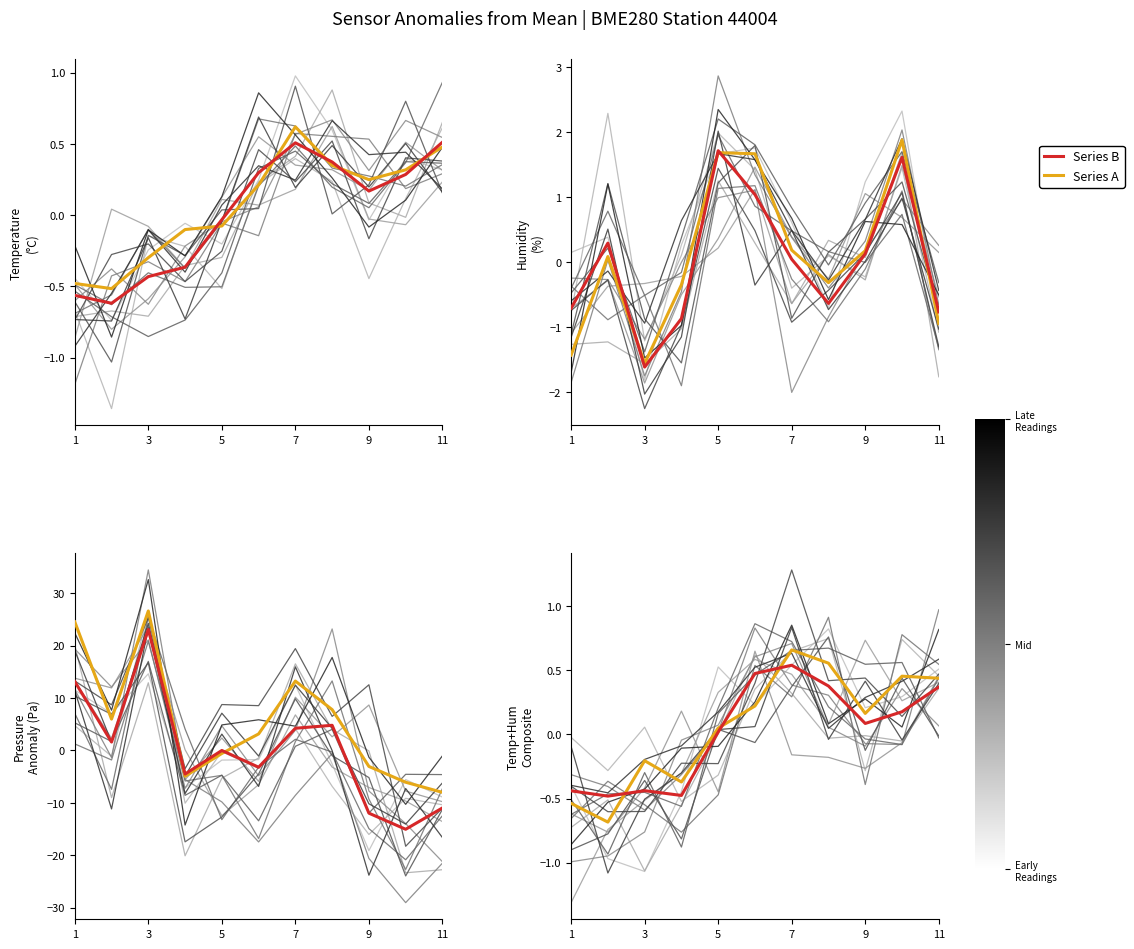

Rank the series by their average value, from highest to lowest.

Series A, Series B